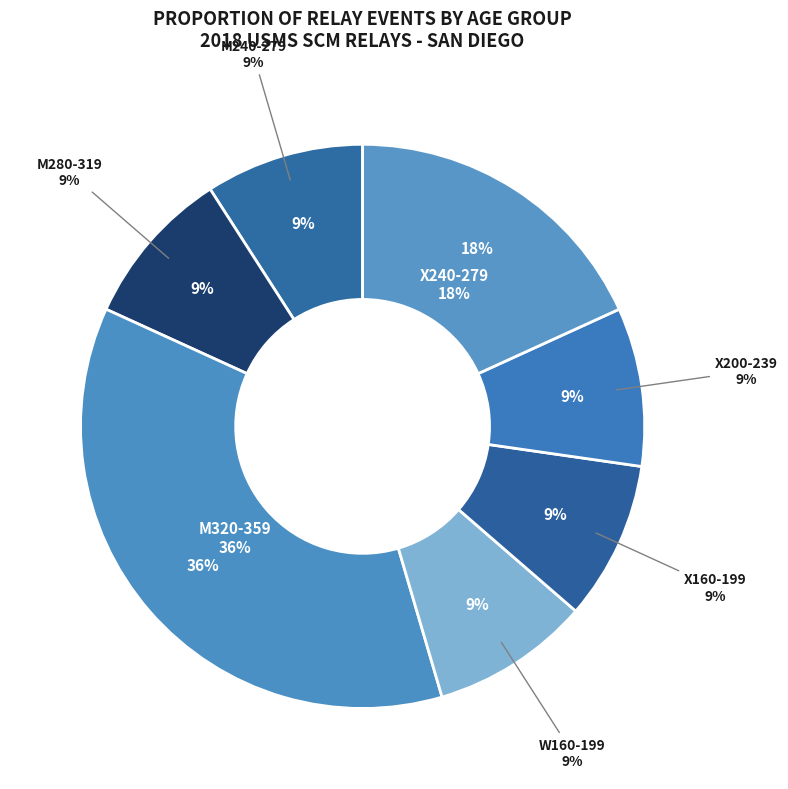

Is there a majority slice in this chart?

No